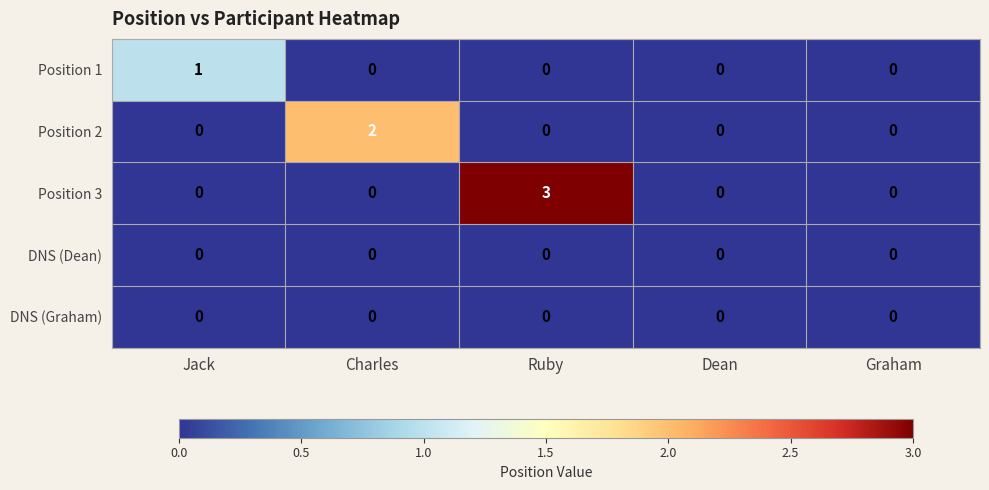

Which series has the largest range (max minus min)?

Position 3